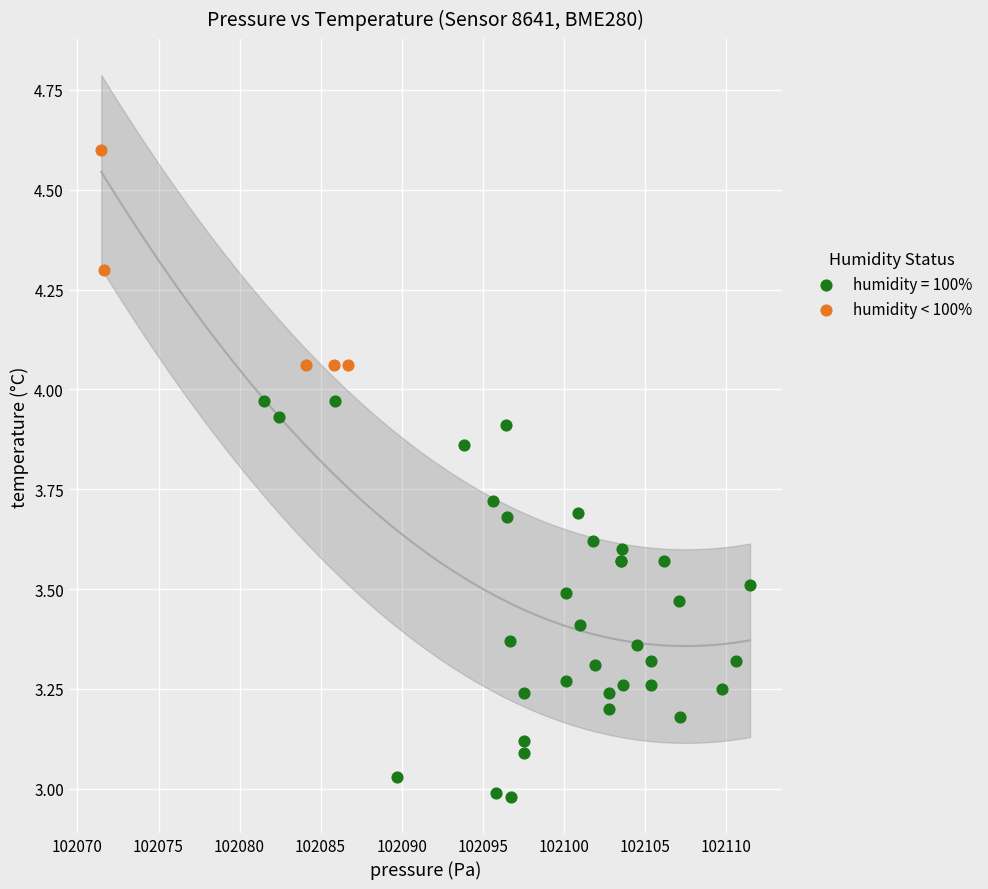

Which series has the widest spread of Y values?

humidity = 100%